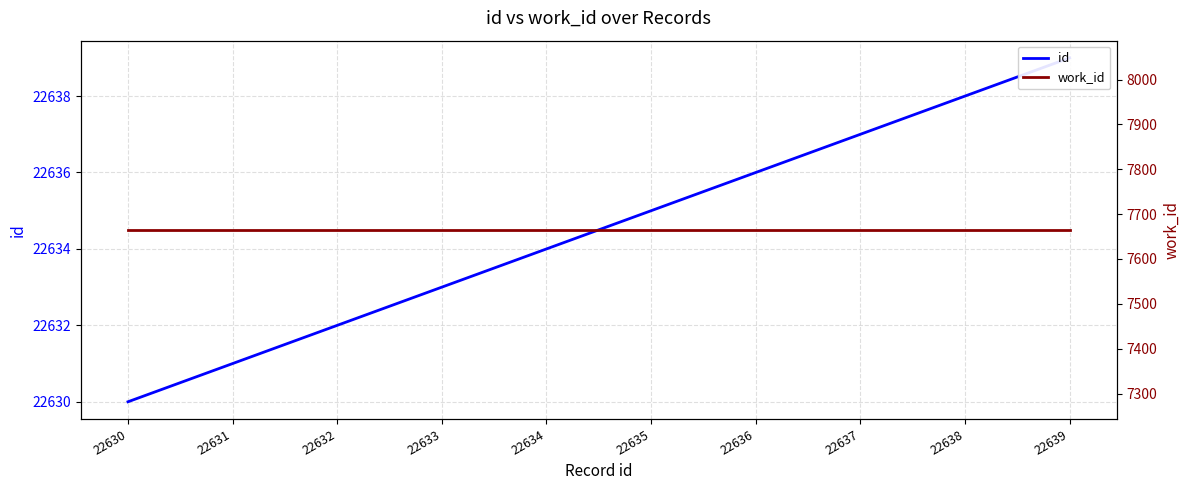

What is the total value across all series at 22637?

30302